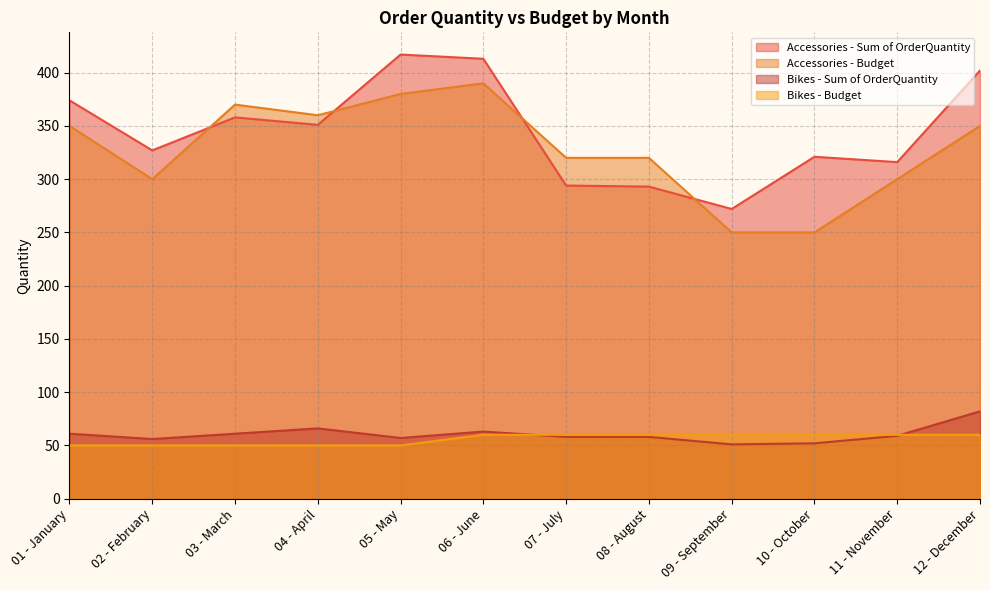

What is the label of the 12th point from the left?

12 - December